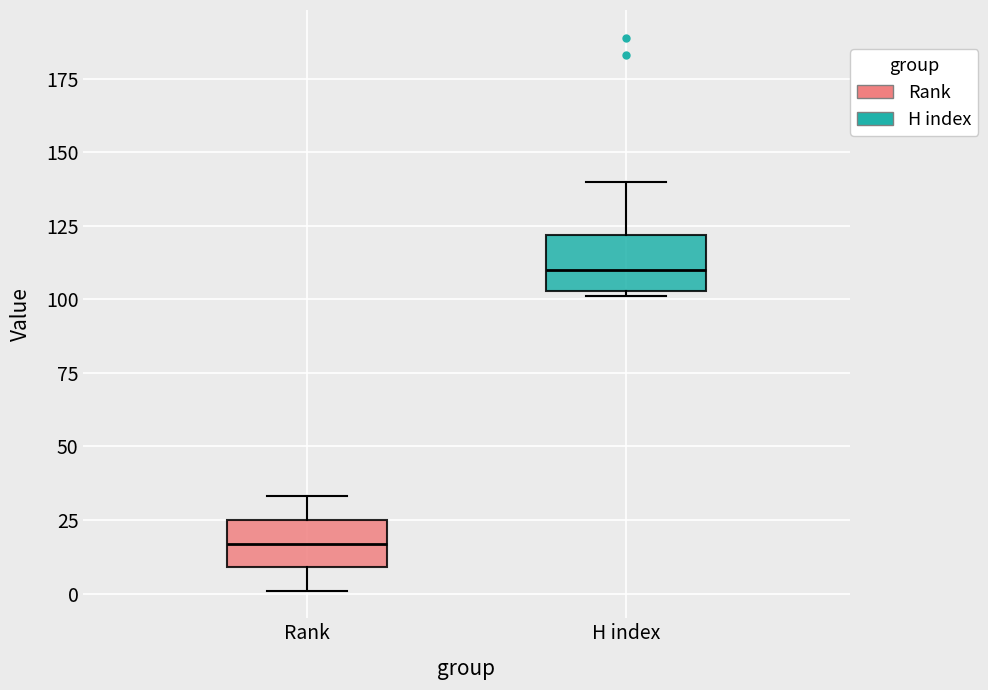

Which box's median line is the lowest?

Rank